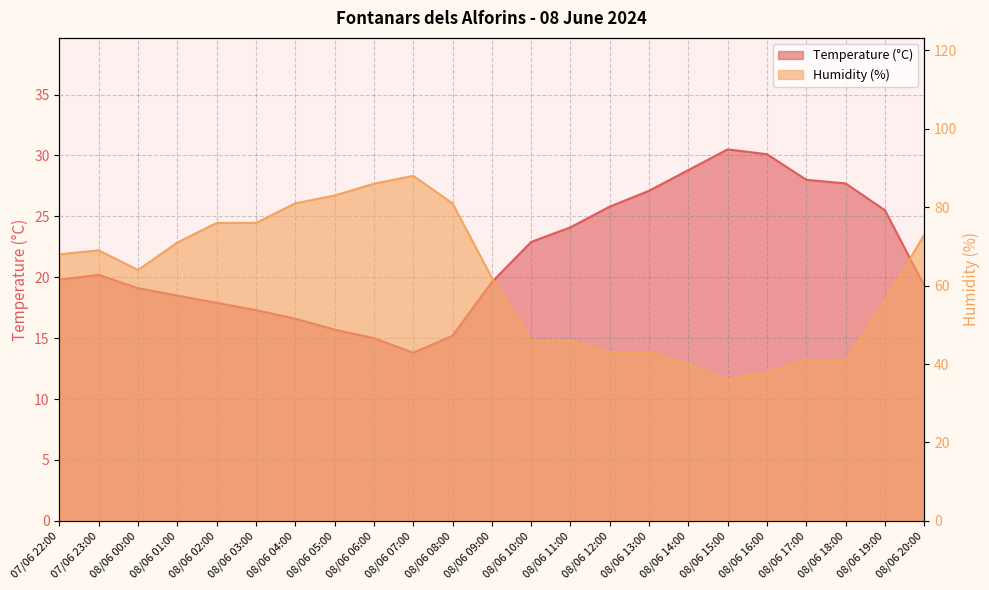

What is the label of the 4th point from the right?

08/06 17:00